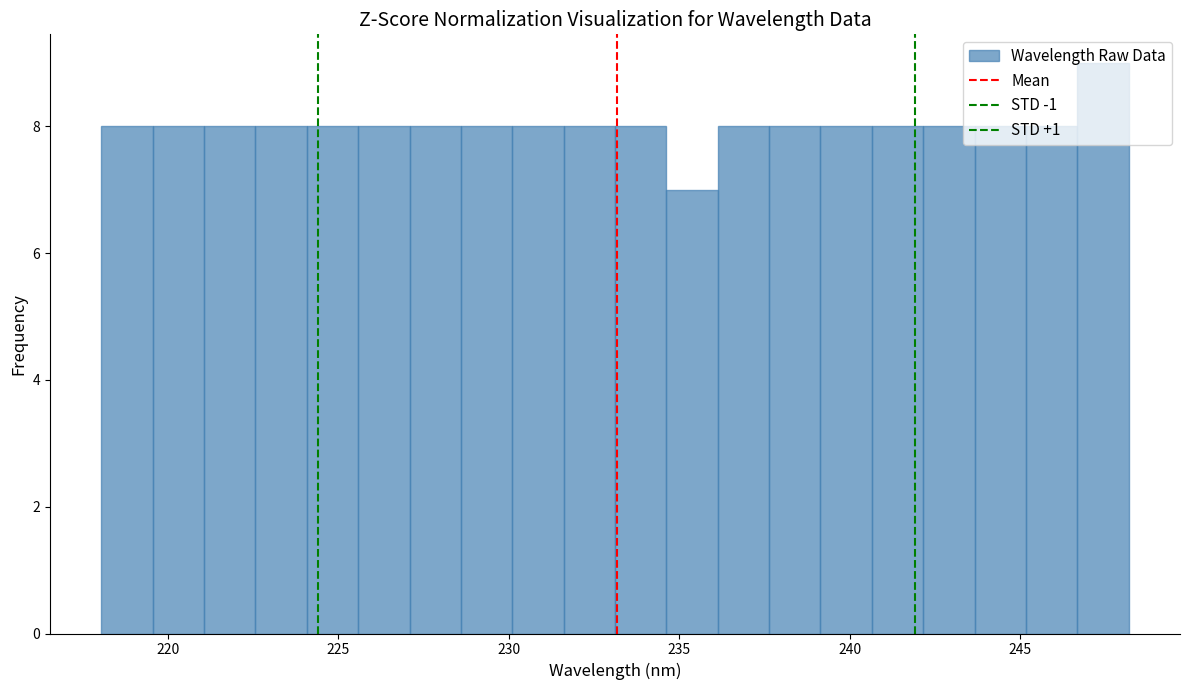

Around what value on the x-axis is the tallest bar? Give the approximate position of its centre, as read against the axis.

247.5